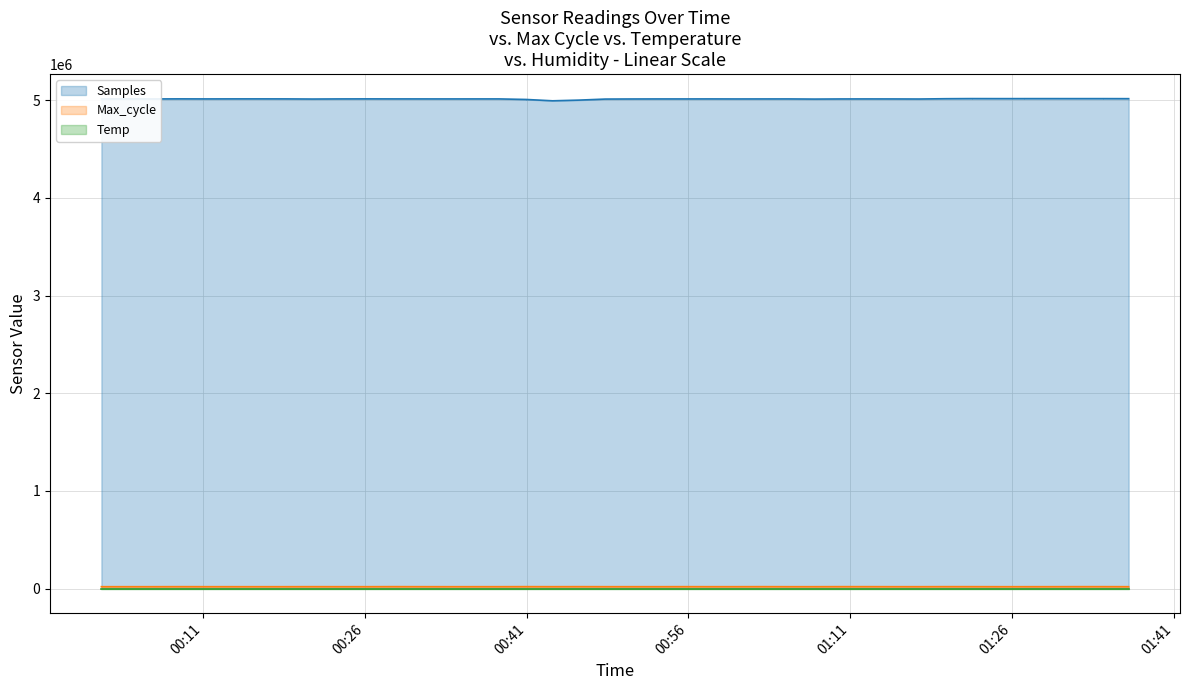

In Samples, how many points are higher than both neighbors (excluding endpoints)?

12